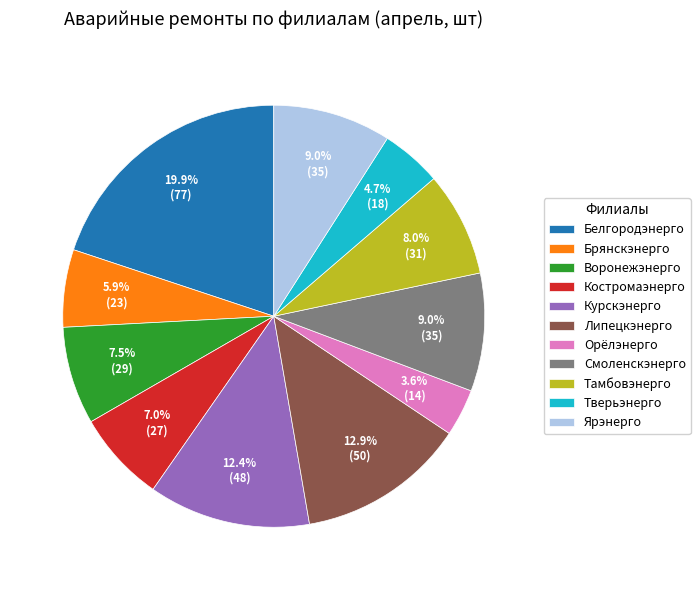

Which has a higher value, Курскэнерго or Костромаэнерго?

Курскэнерго